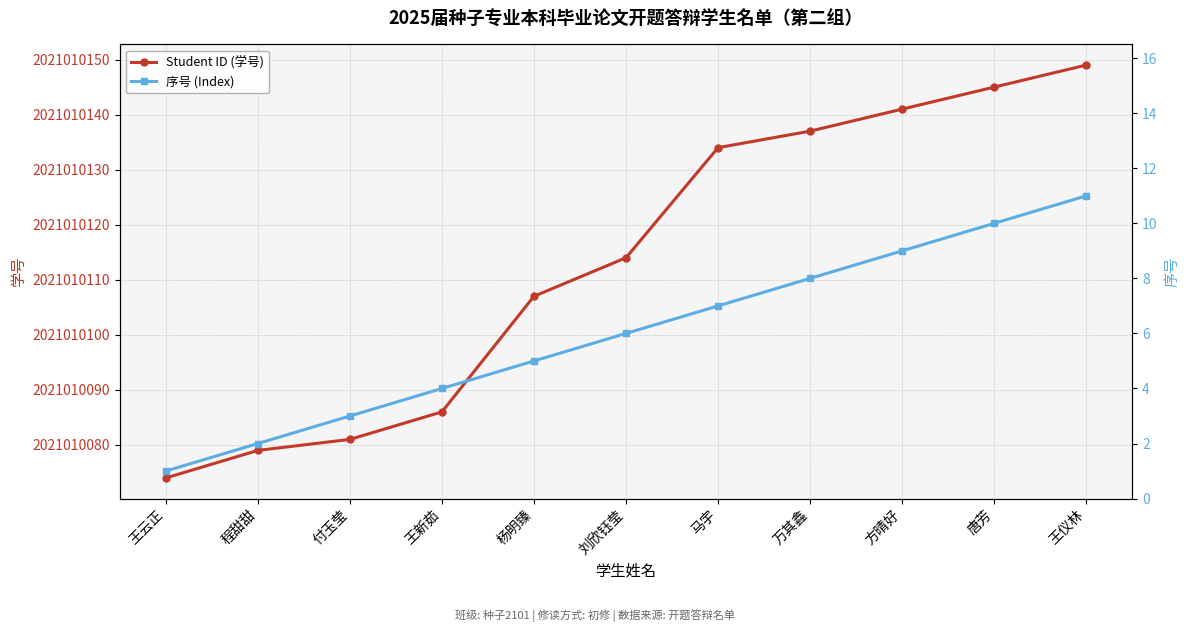

The Student ID (学号) series shows 631658472 at 方晴好. True or false?

False